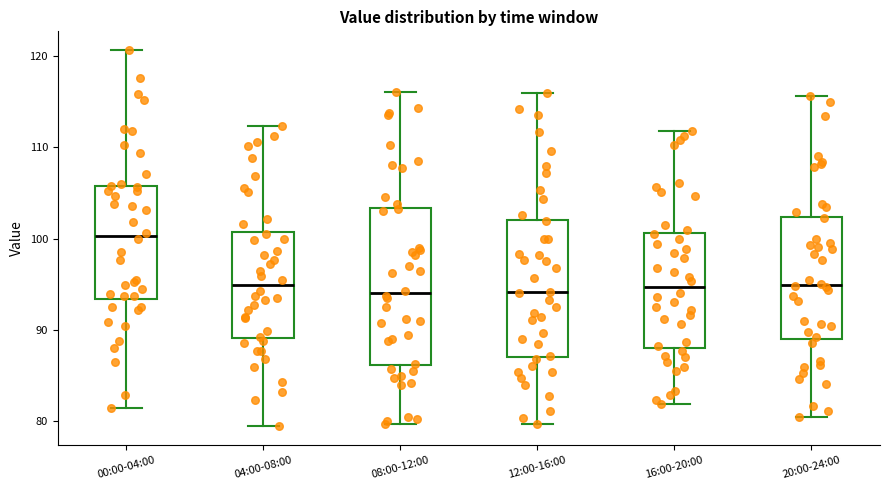

Where does the lower whisker of the box for 08:00-12:00 end on the y-axis? The values are not printed on the chart, so give them approximately, as read against the axis.

80